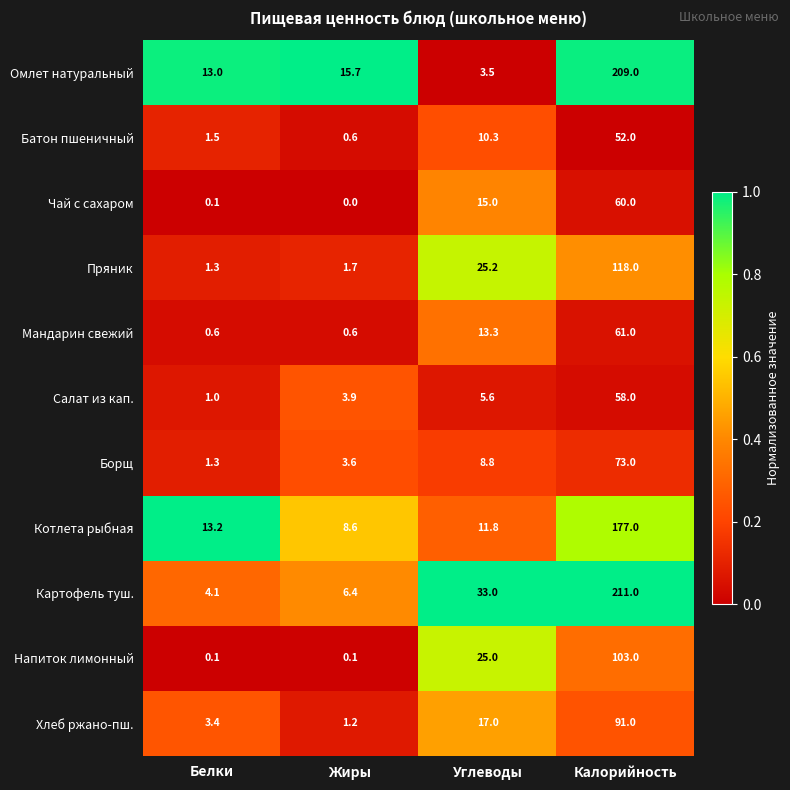

True or false: Картофель туш. has a value of 83.8 at Калорийность.

False